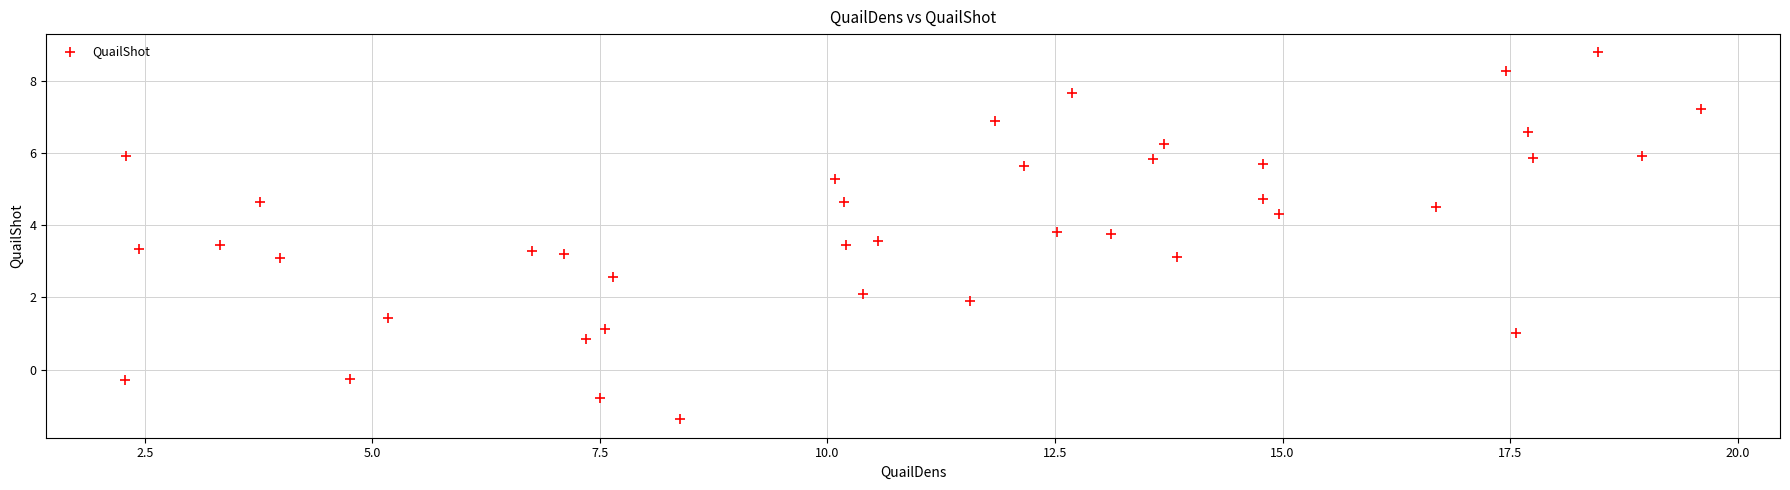

What is the range of X values (max minus min)?

17.3